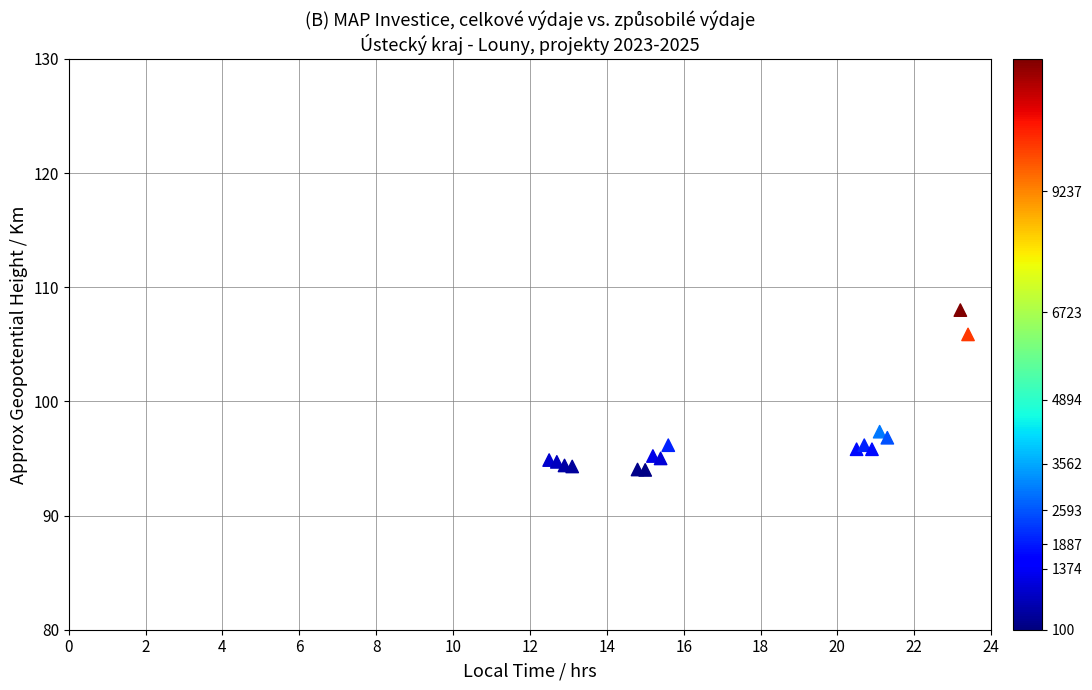

What Y value in the scatter plot is closest to 101?

97.3